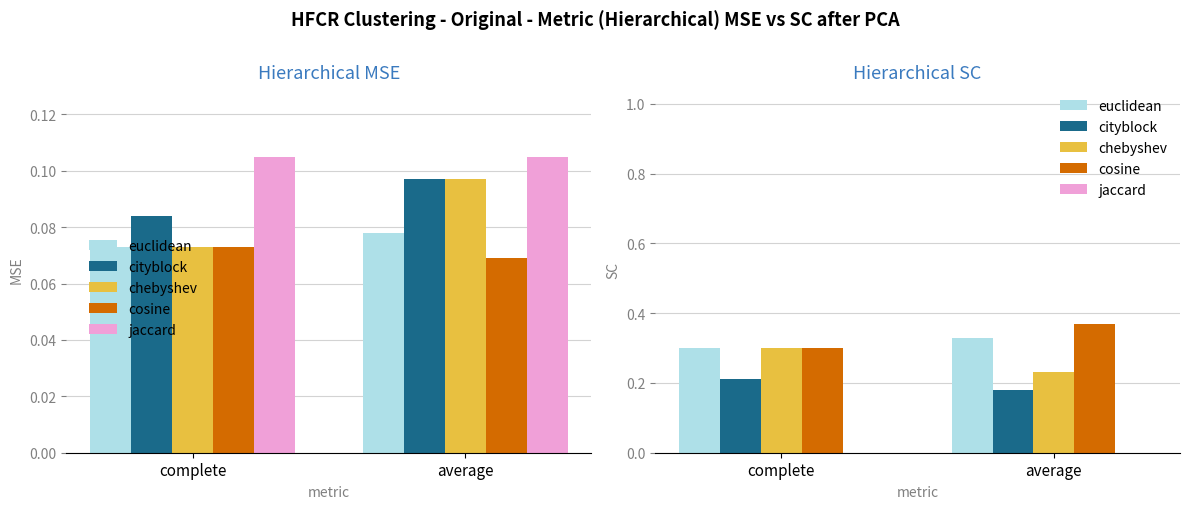

At how many categories does at least one series exceed 0?

2